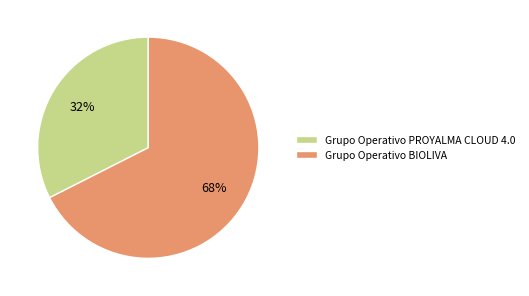

Rank the categories by value from lowest to highest.

Grupo Operativo PROYALMA CLOUD 4.0, Grupo Operativo BIOLIVA